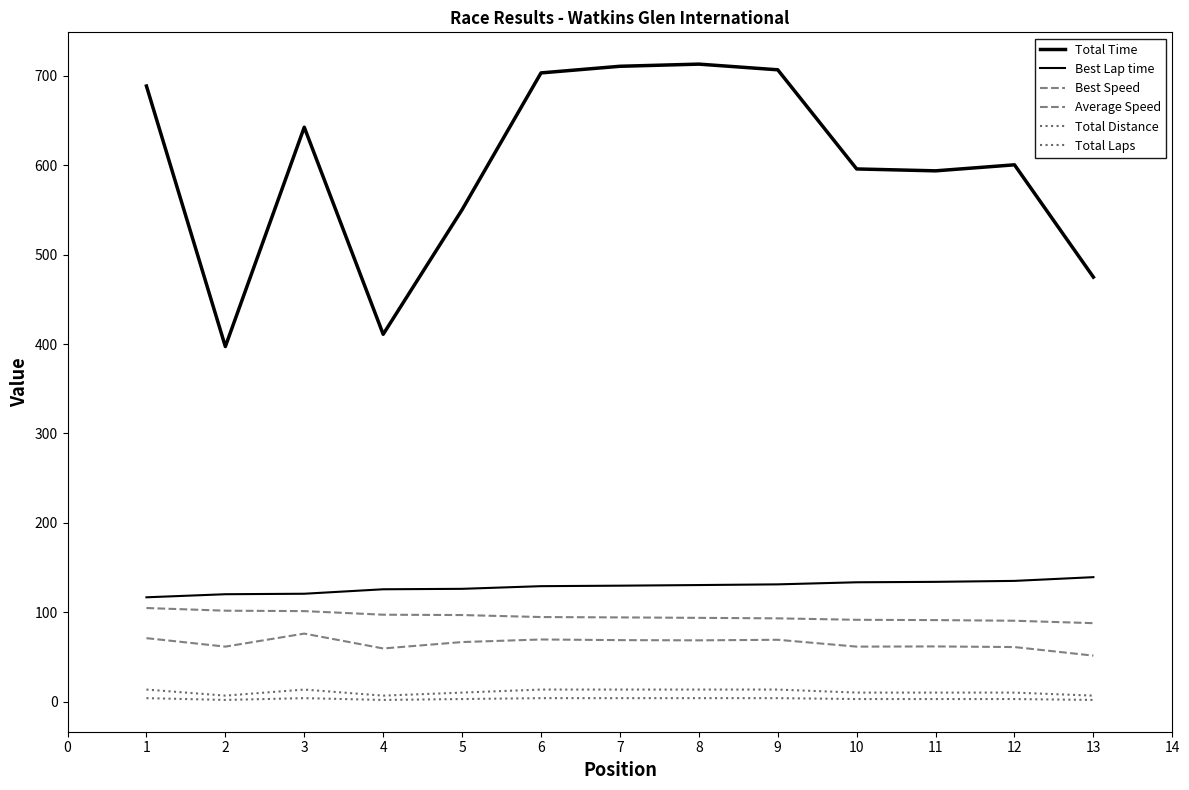

How many lines are shown in the chart?

6